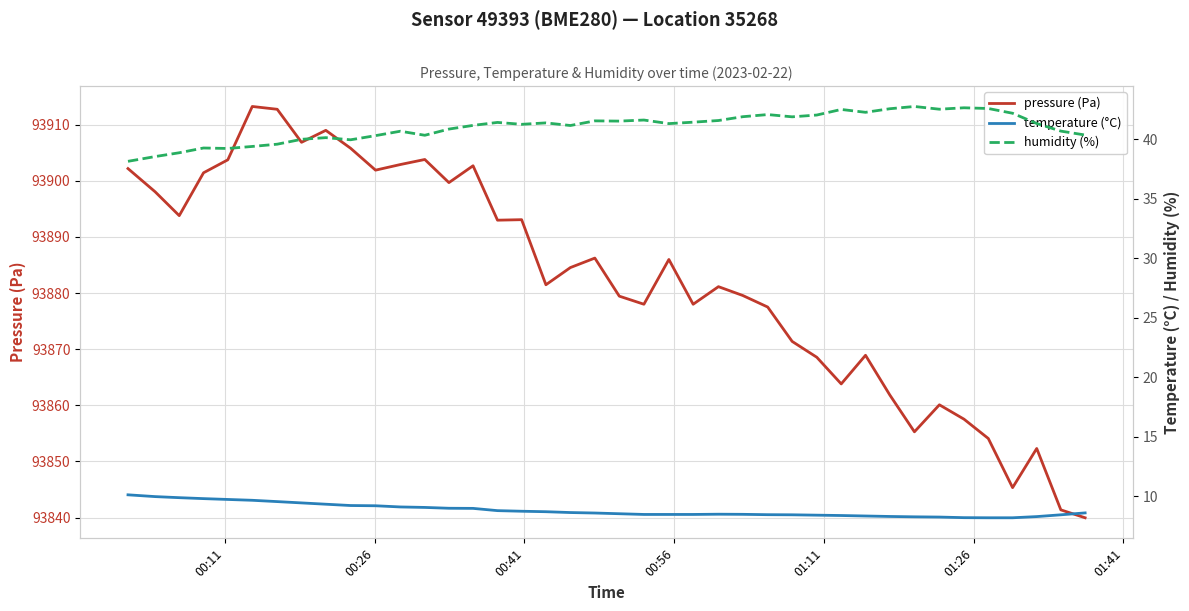

What is the minimum value for pressure (Pa)?

93840.0